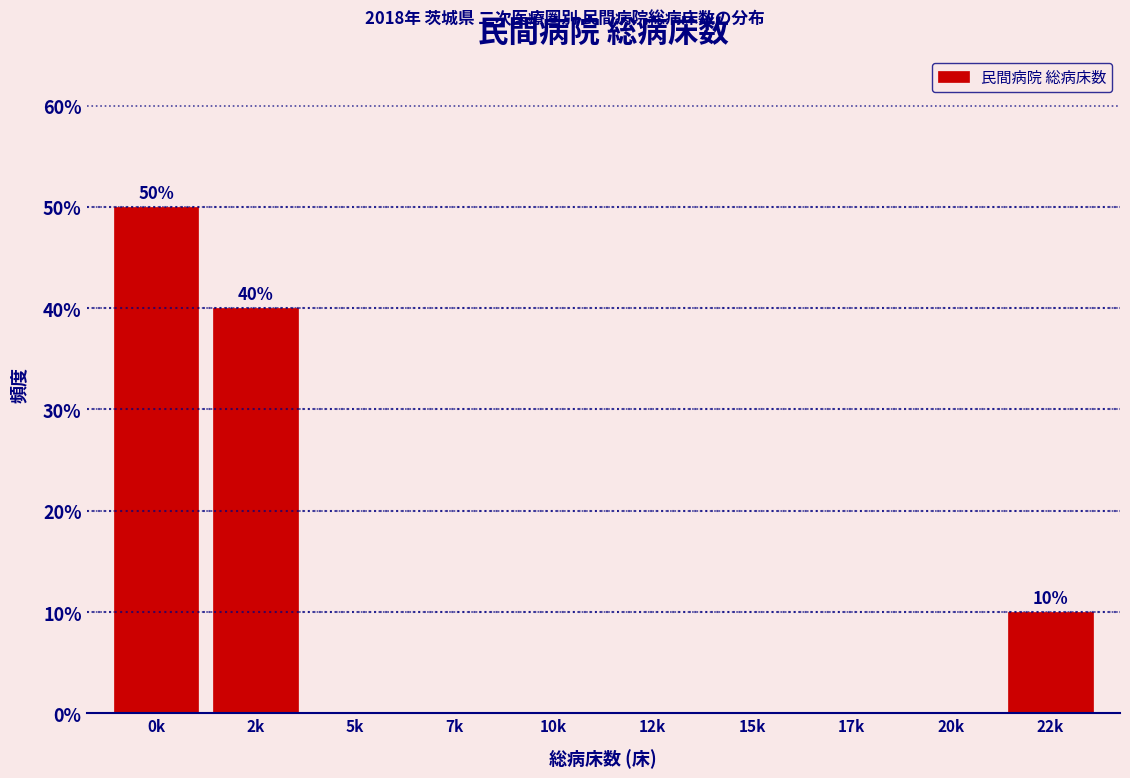

Reading left to right, list all the values displayed in this chart.

0k=50	2k=40	5k=0	7k=0	10k=0	12k=0	15k=0	17k=0	20k=0	22k=10